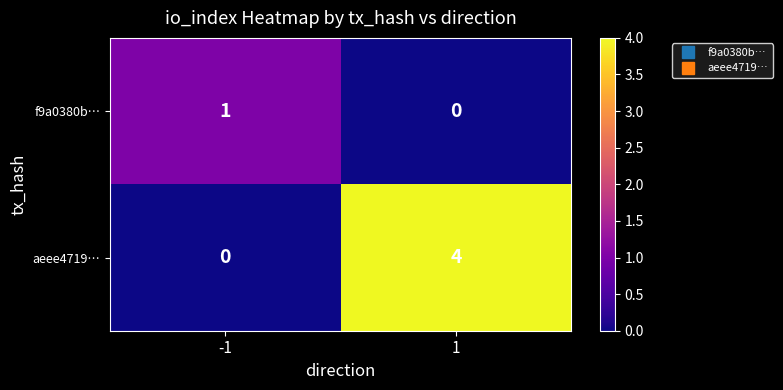

Reading left to right, list all the values displayed in this chart.

f9a0380b…: -1=1	1=0
aeee4719…: -1=0	1=4